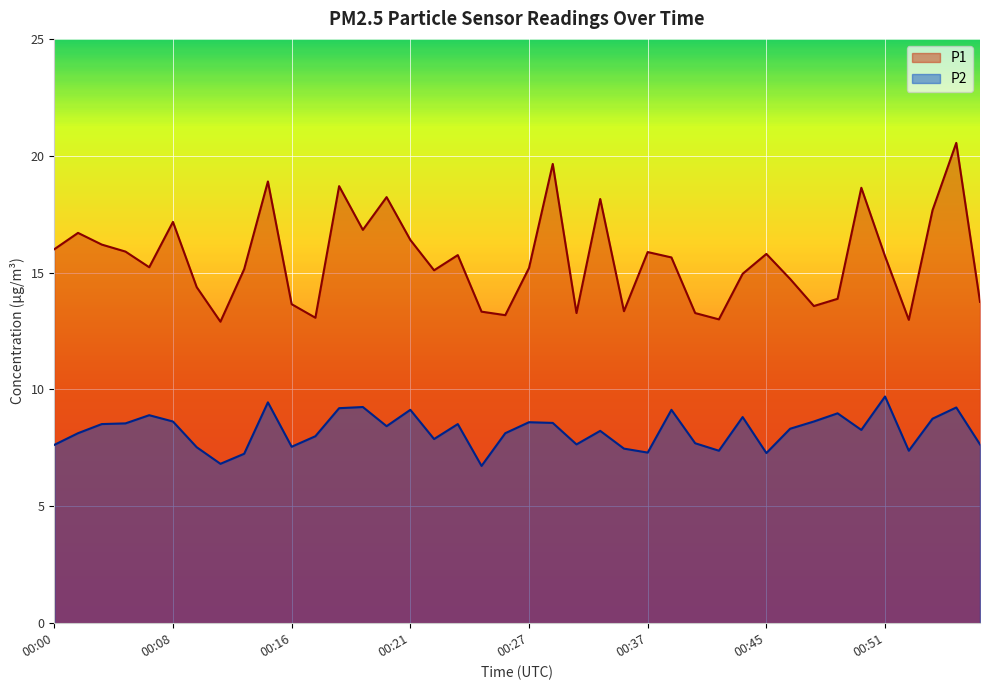

Reading left to right, extract all data points from this chart.

P1: 16.0	16.7	16.2	15.9	15.2	17.2	14.4	12.9	15.2	18.9	13.7	13.1	18.7	16.8	18.2	16.4	15.1	15.8	13.3	13.2	15.2	19.6	13.3	18.1	13.3	15.9	15.7	13.3	13.0	14.9	15.8	14.7	13.6	13.9	18.6	15.7	13.0	17.7	20.6	13.8
P2: 7.6	8.1	8.5	8.6	8.9	8.6	7.5	6.8	7.2	9.4	7.5	8.0	9.2	9.2	8.4	9.1	7.9	8.5	6.7	8.1	8.6	8.6	7.7	8.2	7.5	7.3	9.1	7.7	7.4	8.8	7.3	8.3	8.6	9.0	8.3	9.7	7.4	8.8	9.2	7.7